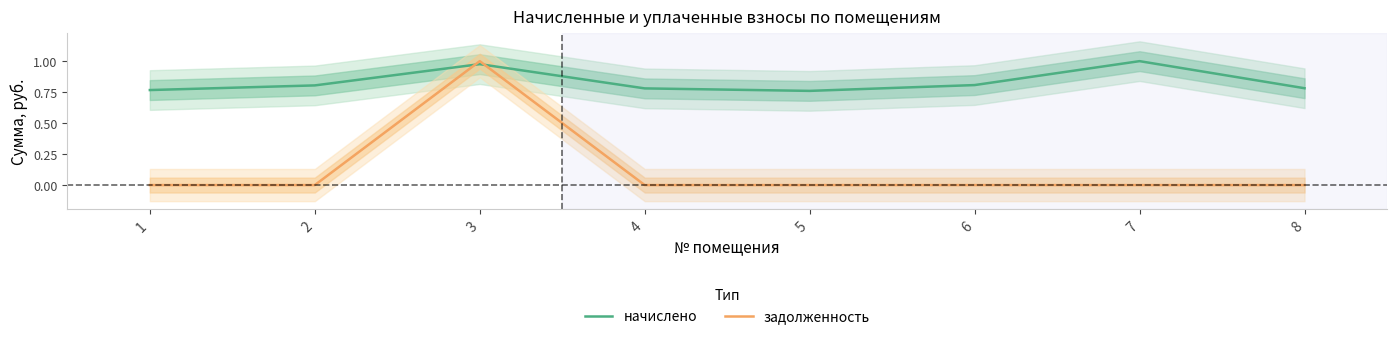

Between 1 and 3, which series saw the biggest shift?

задолженность